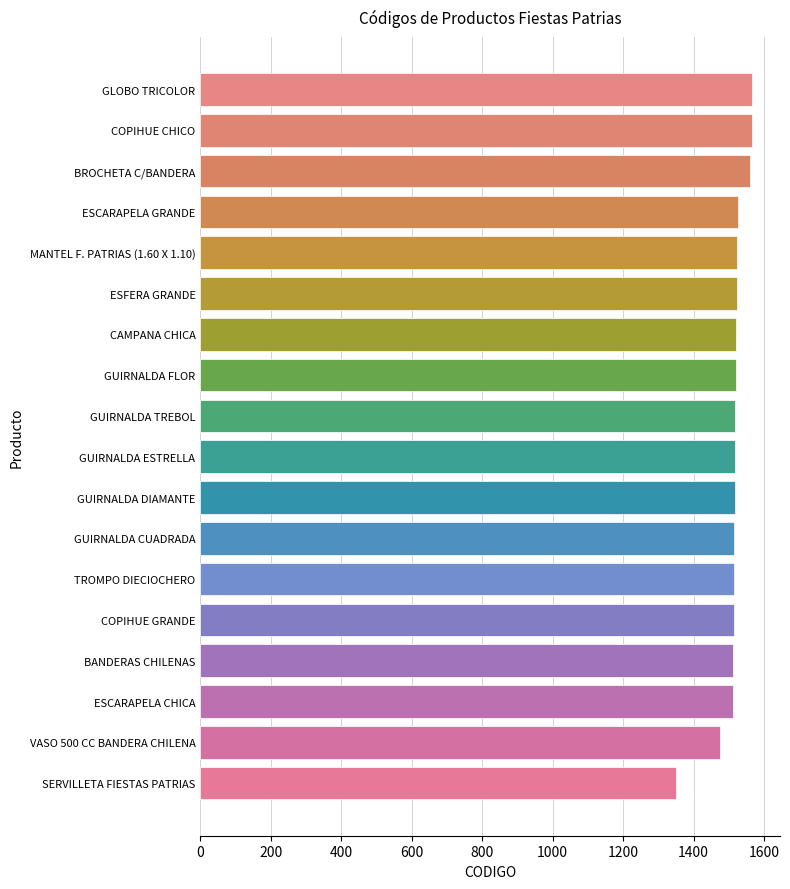

What is the maximum value shown in the chart?

1567